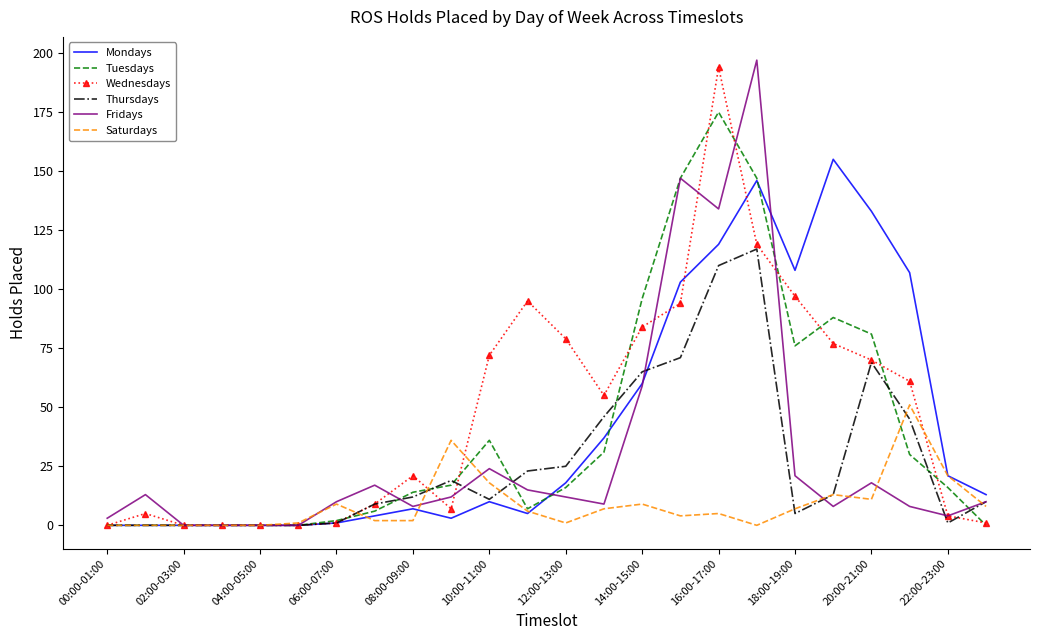

What is the maximum value shown in the chart?

197